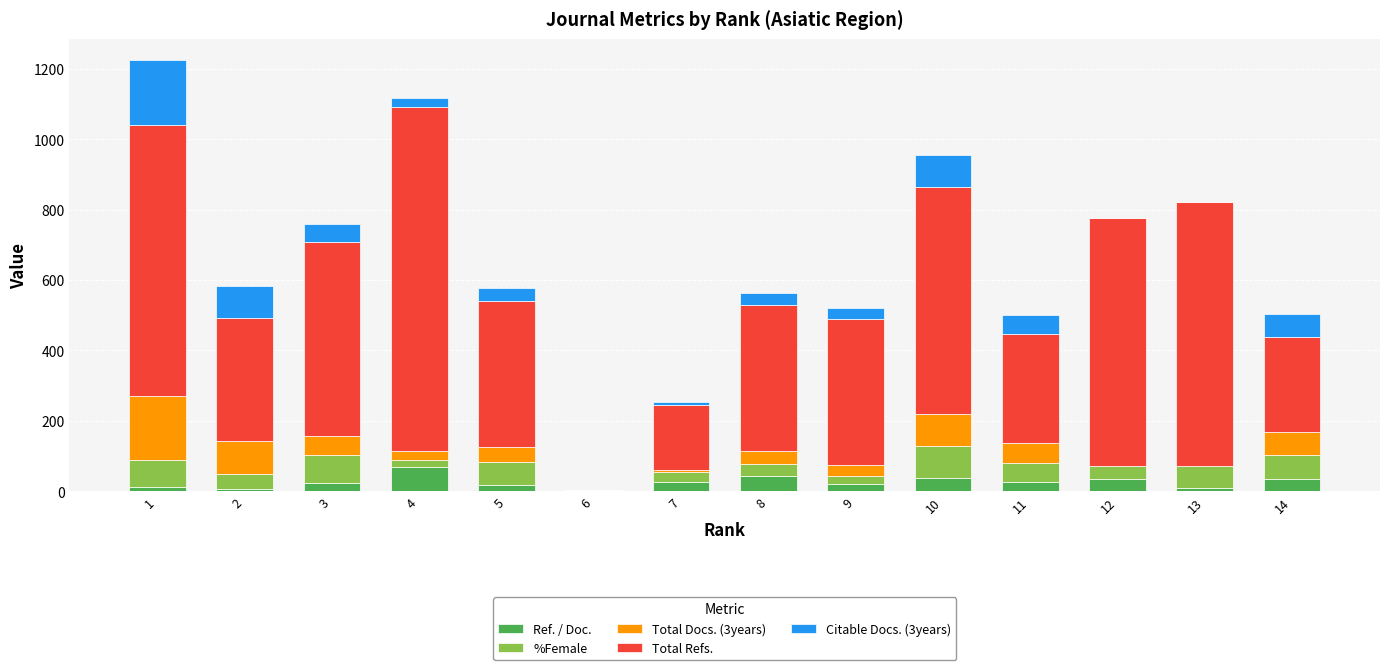

What is the sum of all Ref. / Doc. values?

373.9